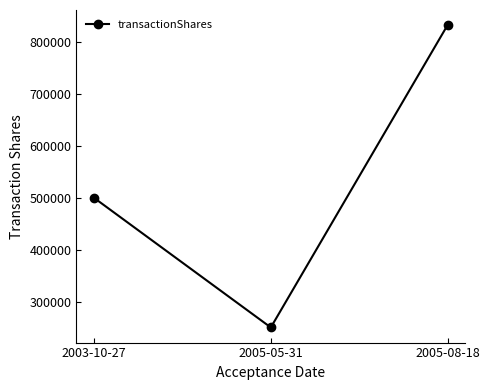

The value at 2005-05-31 is 120347. True or false?

False